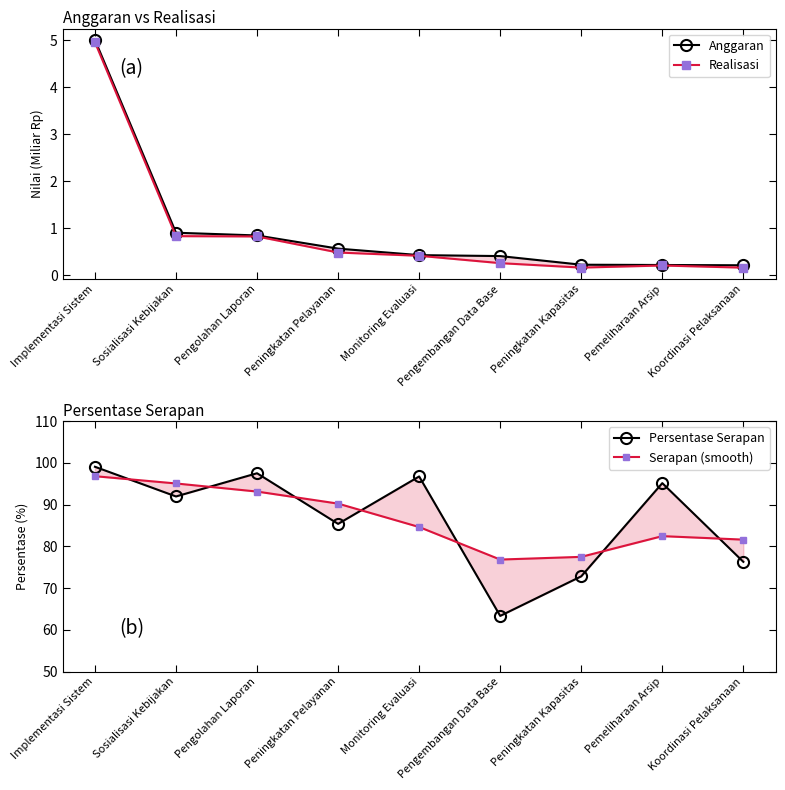

Where does the Persentase Serapan series first go above 91?

Implementasi Sistem